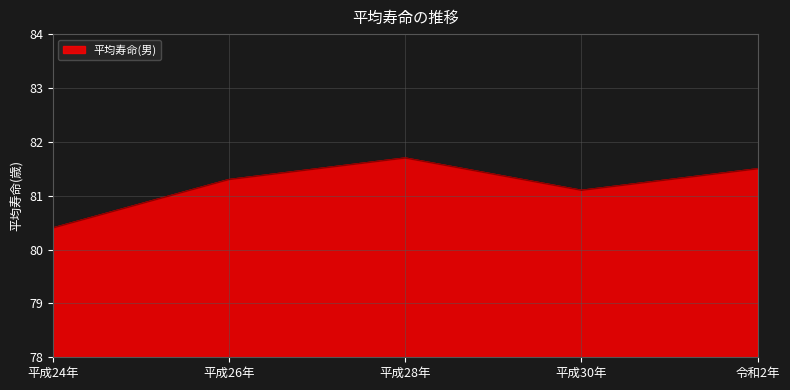

Count the number of data series in this chart.

1